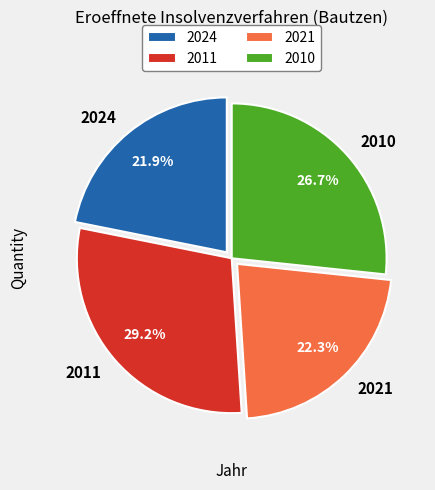

Do 2011 and 2010 together represent more than half of the pie?

Yes